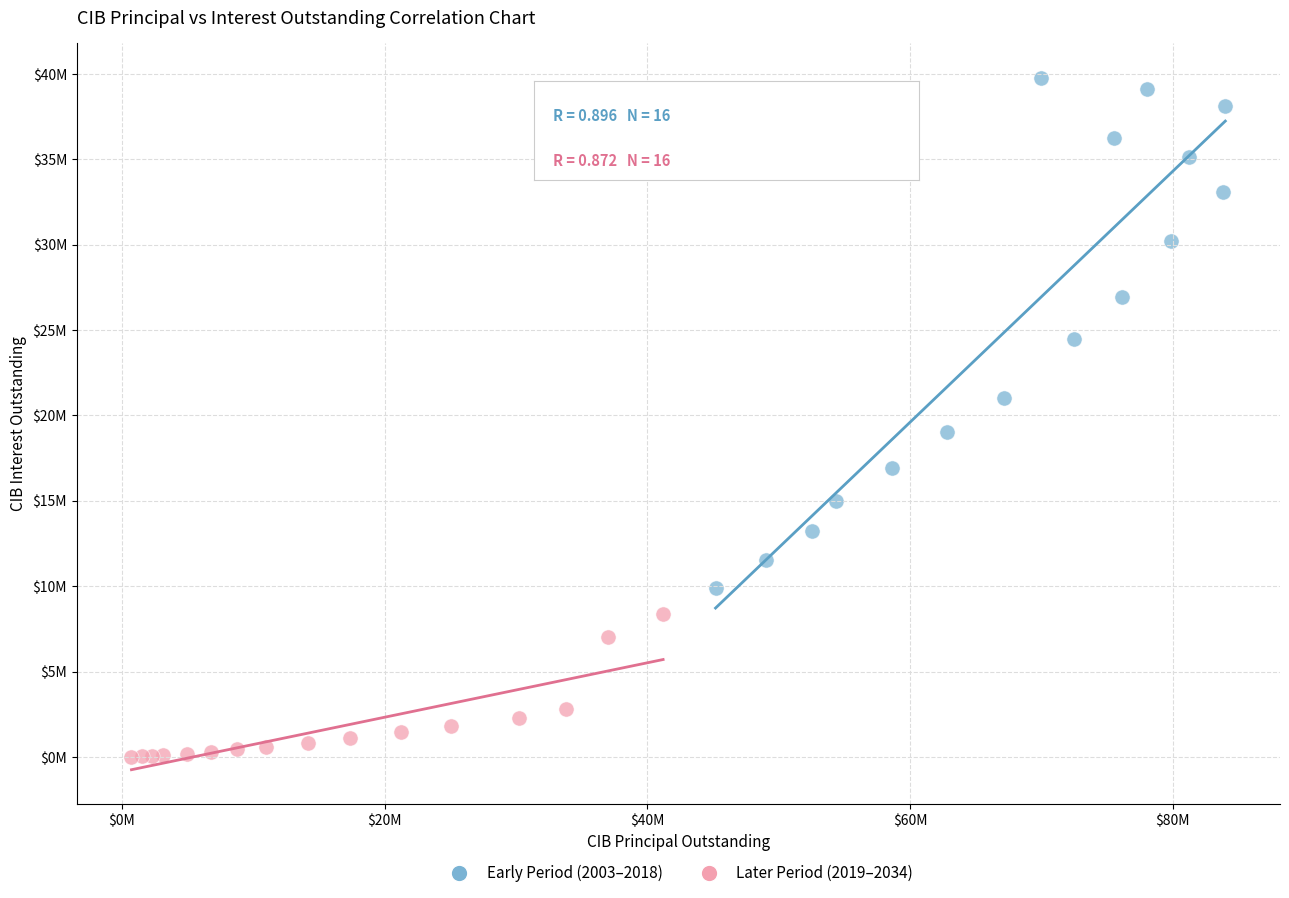

Which series contains the highest Y value?

Early Period (2003–2018)